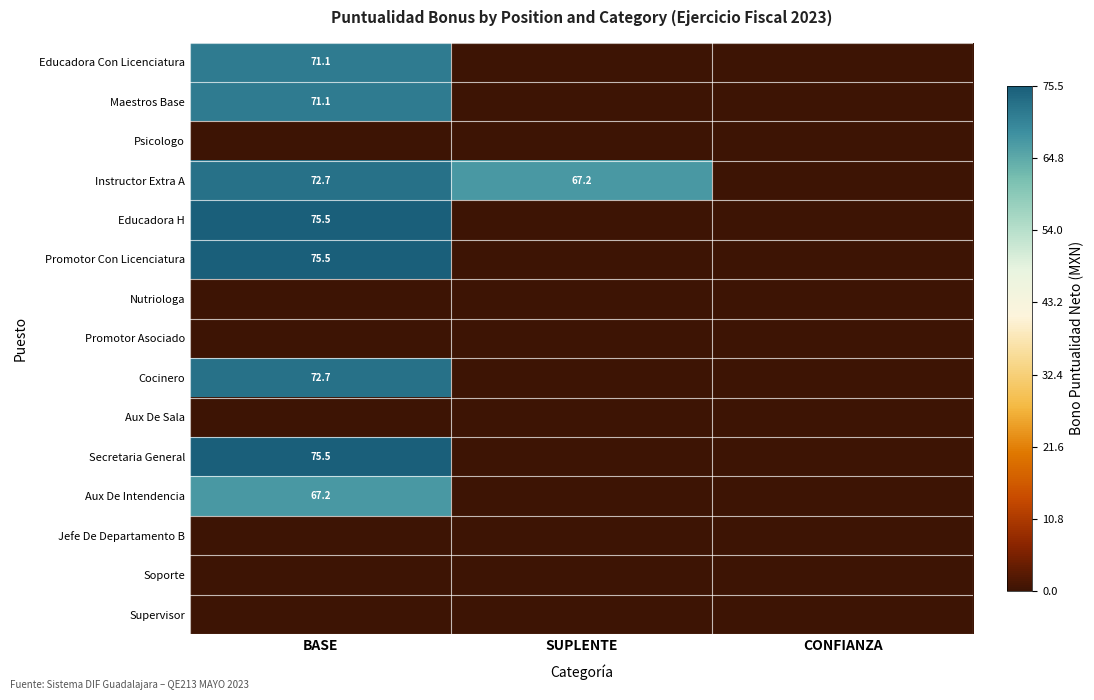

What is the difference between the Instructor Extra A values at SUPLENTE and BASE?

5.5